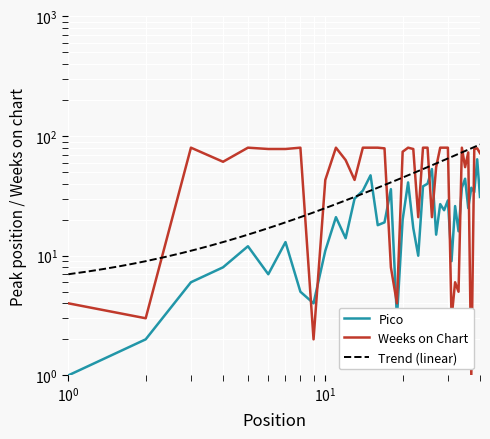

What is the minimum value shown in the chart?

1